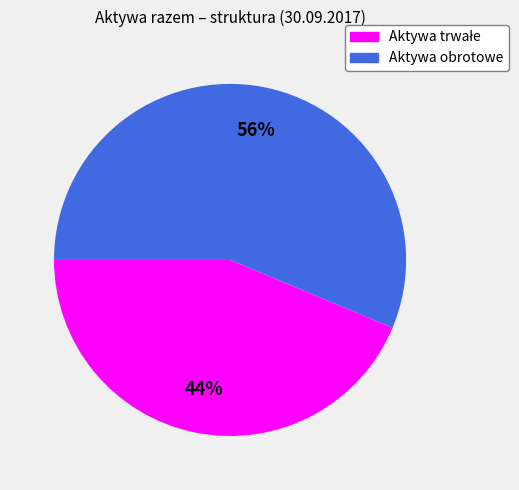

Which slice represents more than half of the pie?

Aktywa obrotowe